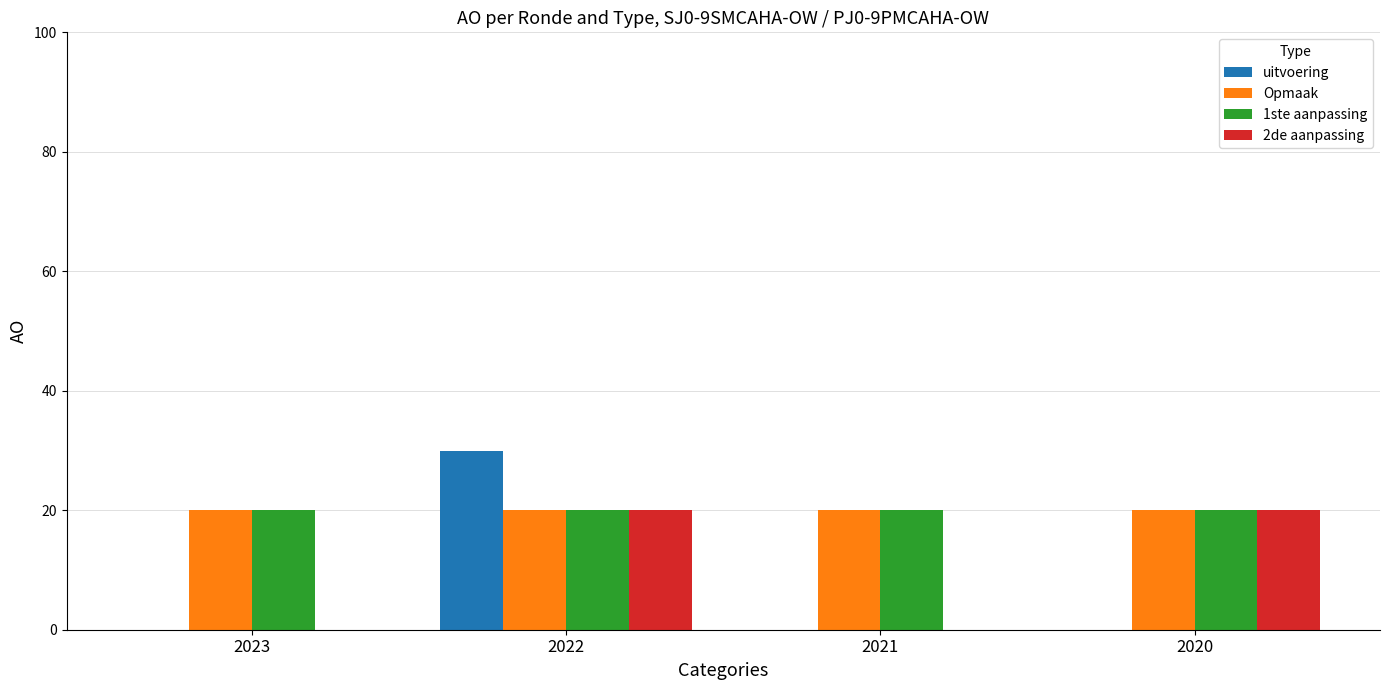

Which series changed the most between 2021 and 2020?

2de aanpassing